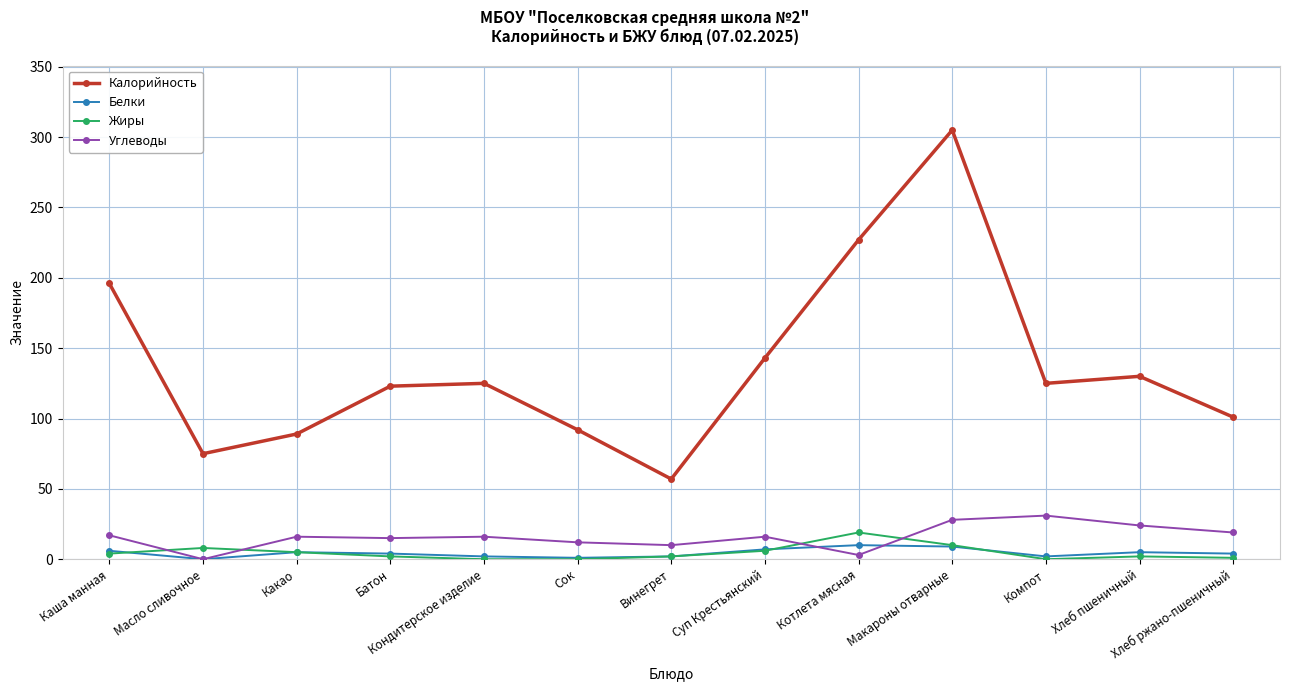

True or false: Белки and Калорийность cross at least once.

False